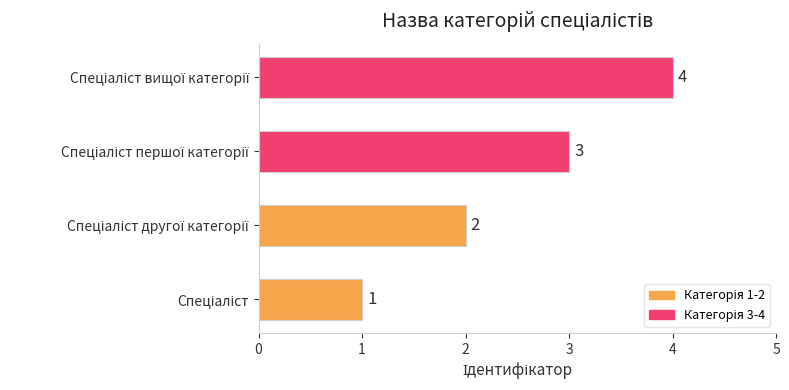

Count the values in the range 2 to 4.

3